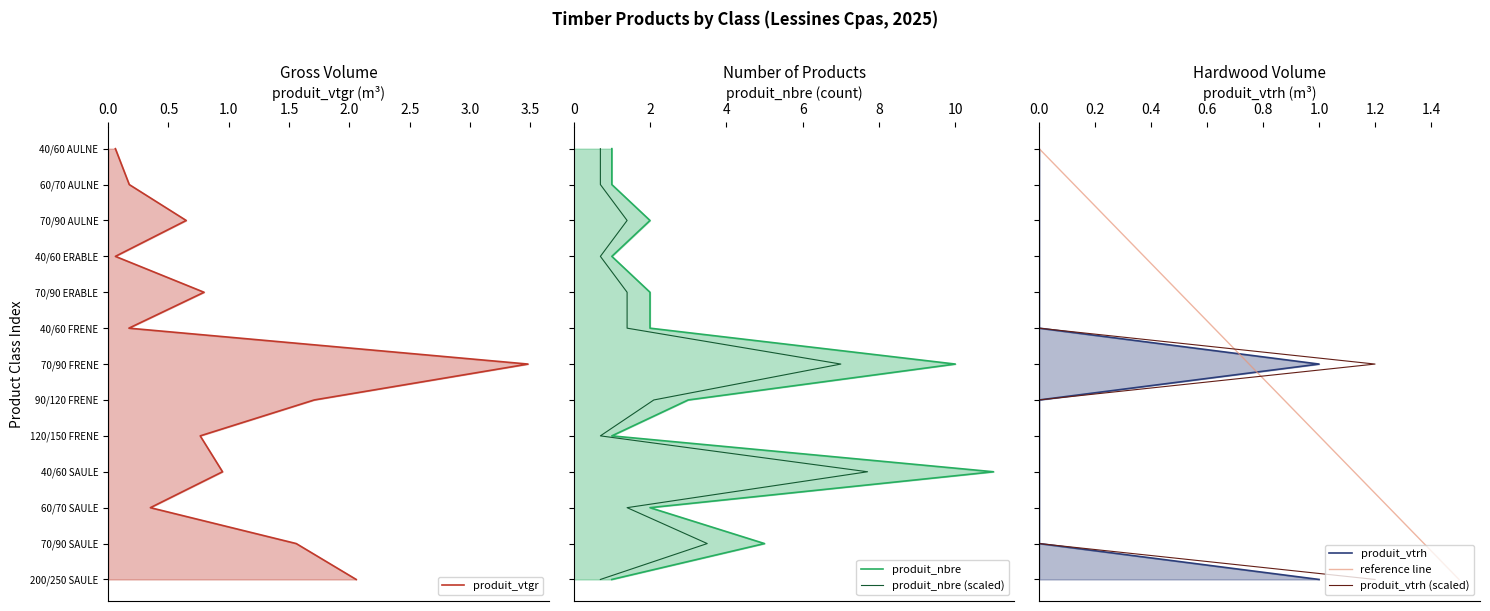

At how many categories does at least one series exceed 6?

6